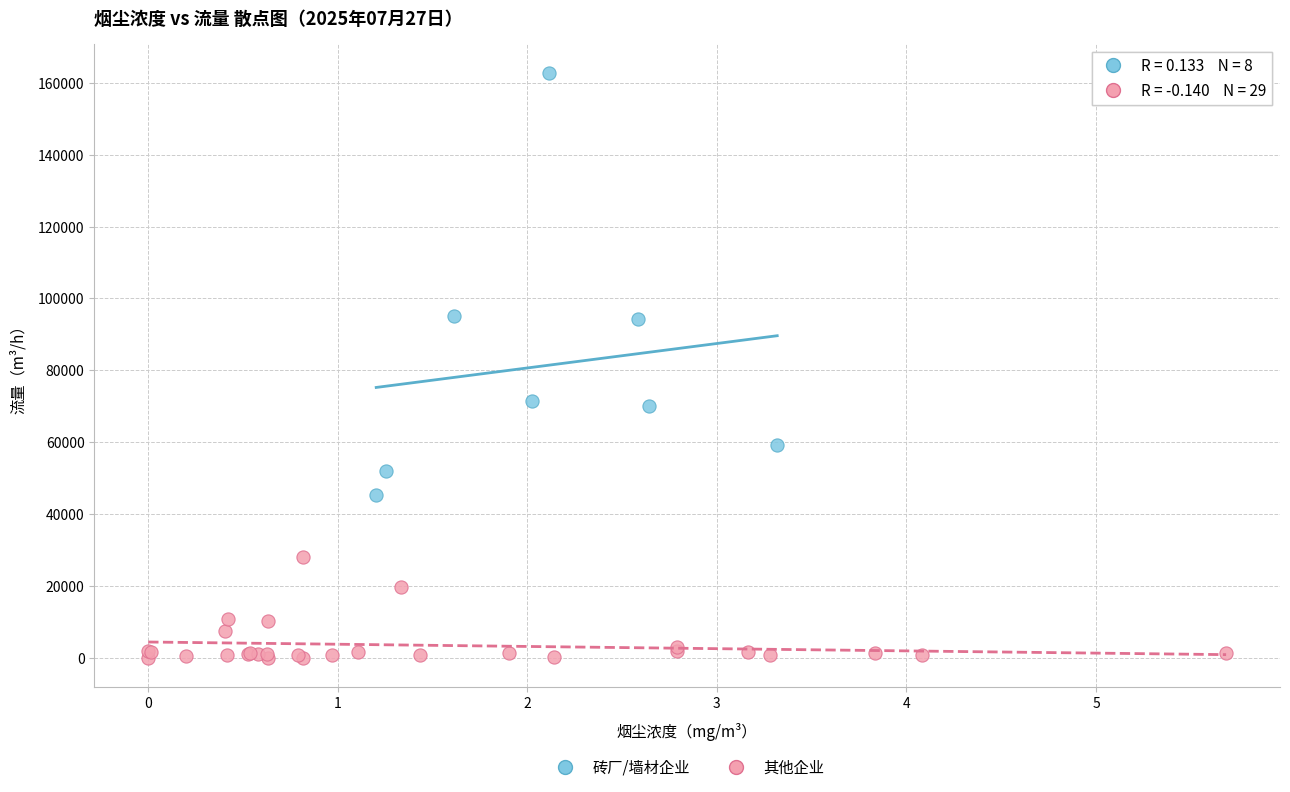

What are all the series names shown in the legend?

砖厂/墙材企业, 其他企业